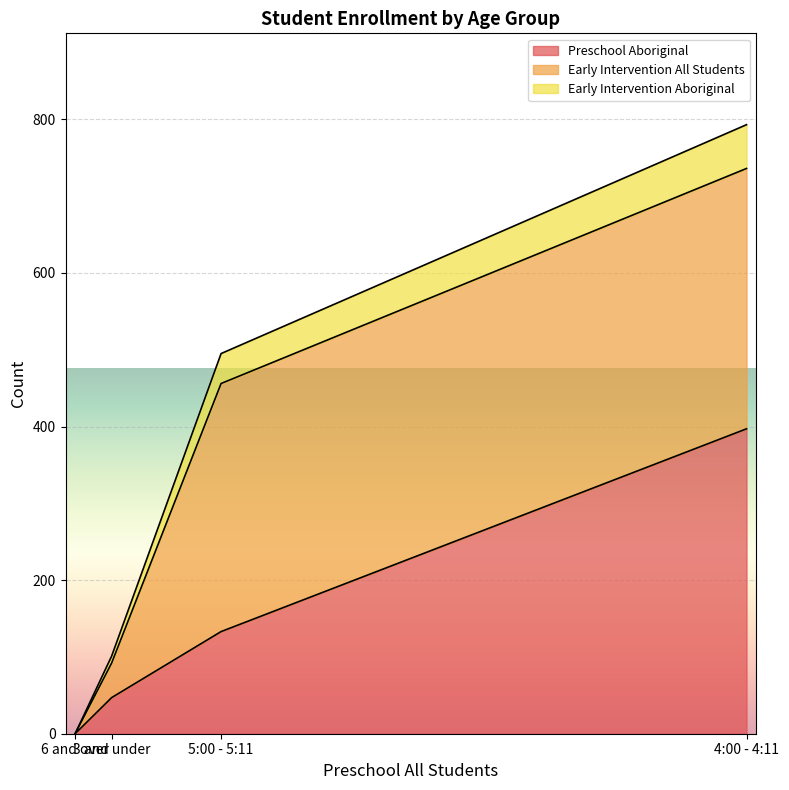

At which category does the chart reach its peak across all series?

4:00 - 4:11